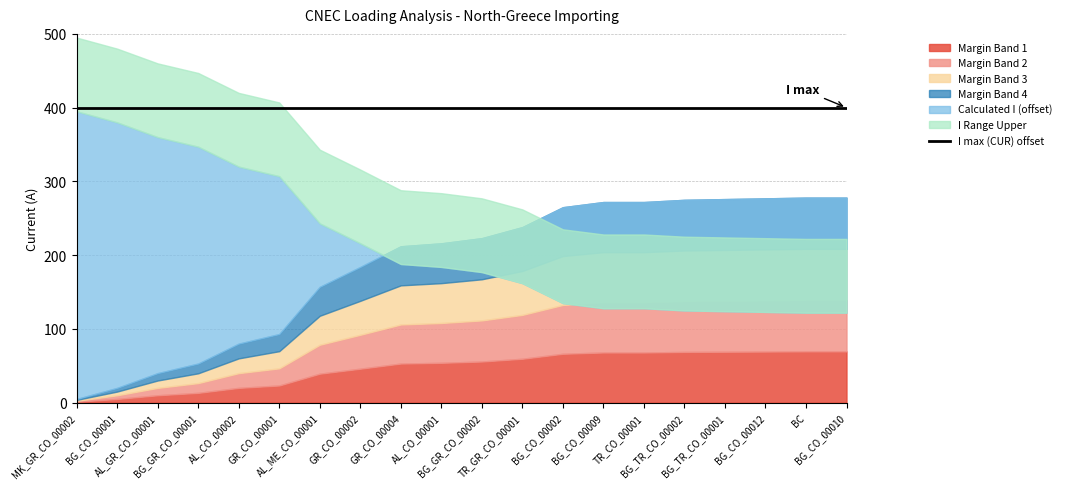

Which series changed the most between TR_GR_CO_00001 and BG_TR_CO_00001?

Calculated I (A)